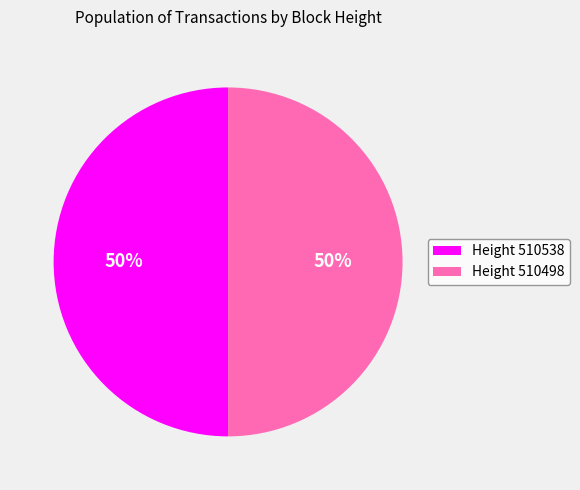

To the nearest percent, what is the average slice percentage?

50%